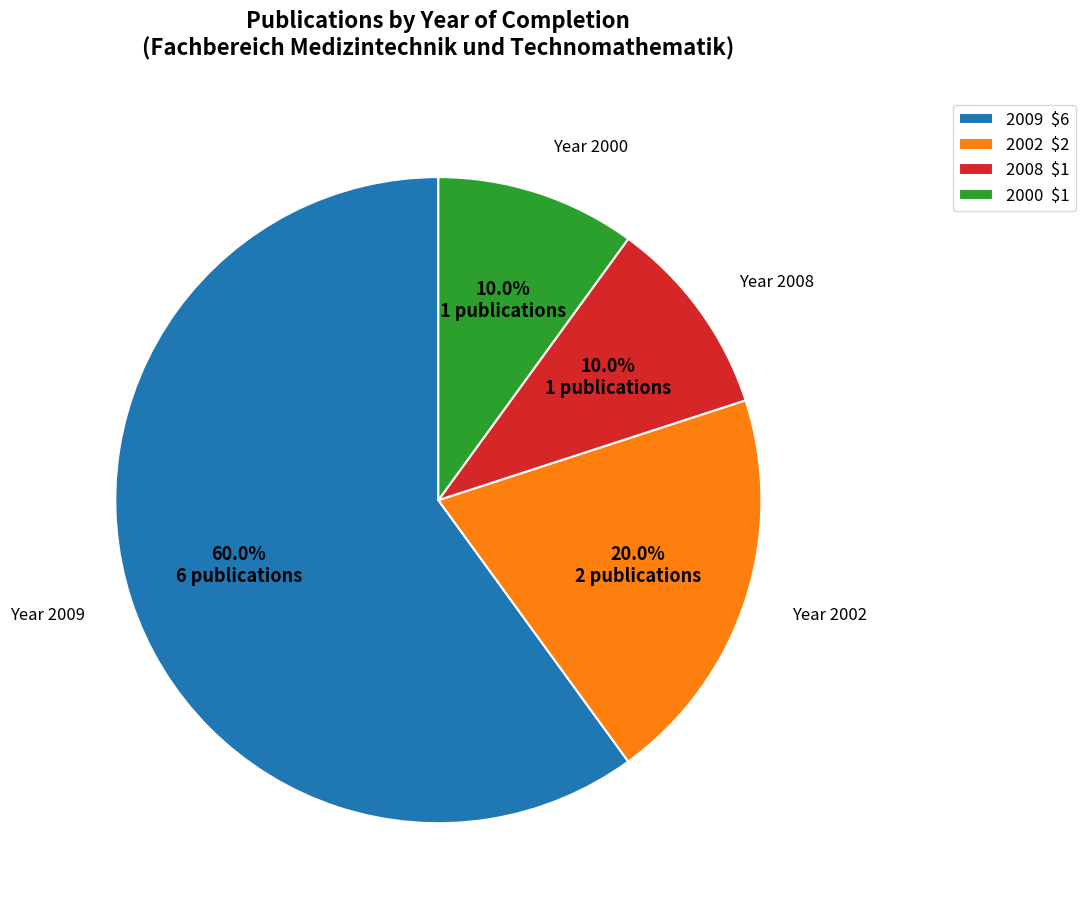

Is 2009 $6 the majority of the pie?

Yes